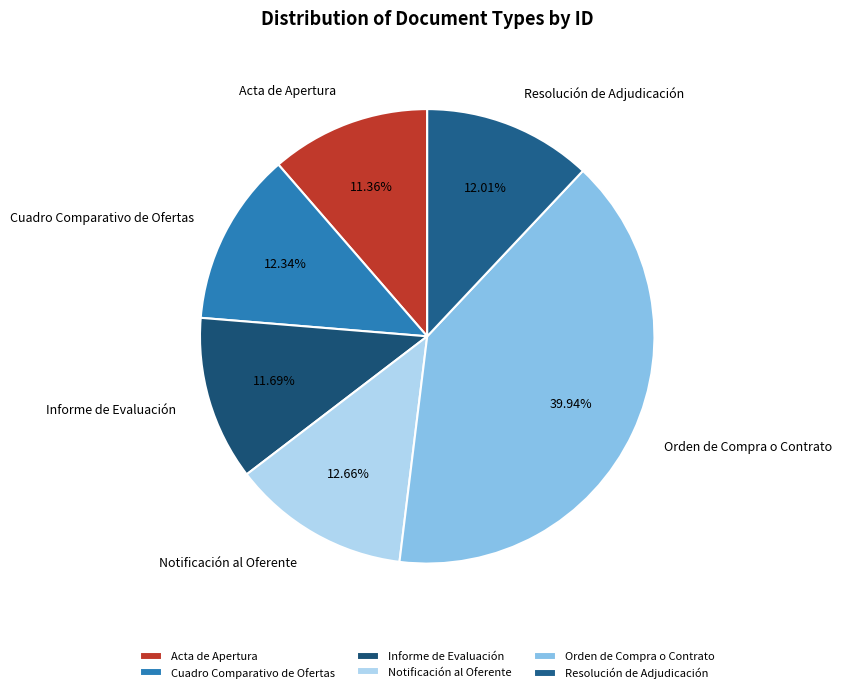

Does any single category account for the majority?

No